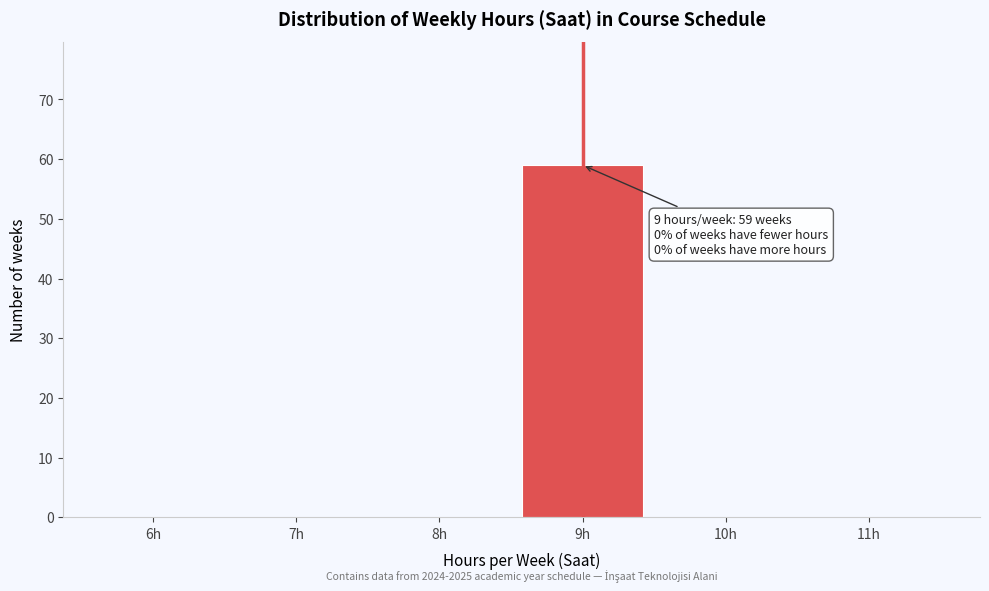

Reading left to right, what are all the values shown in this chart?

6h=0	7h=0	8h=0	9h=59	10h=0	11h=0